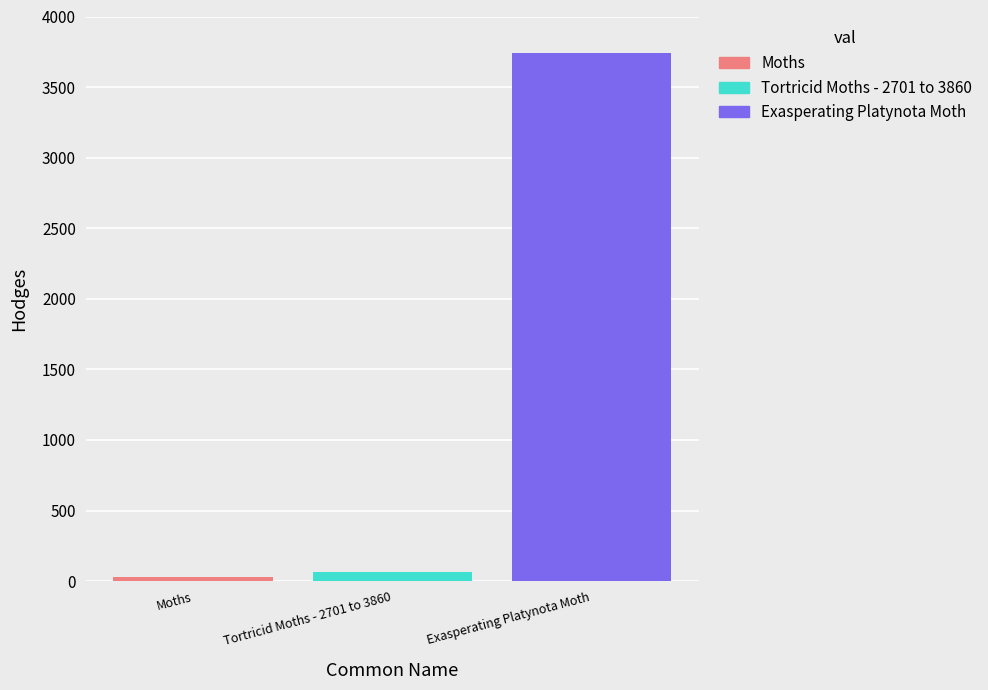

What is the maximum value for Exasperating Platynota Moth?

3743.0